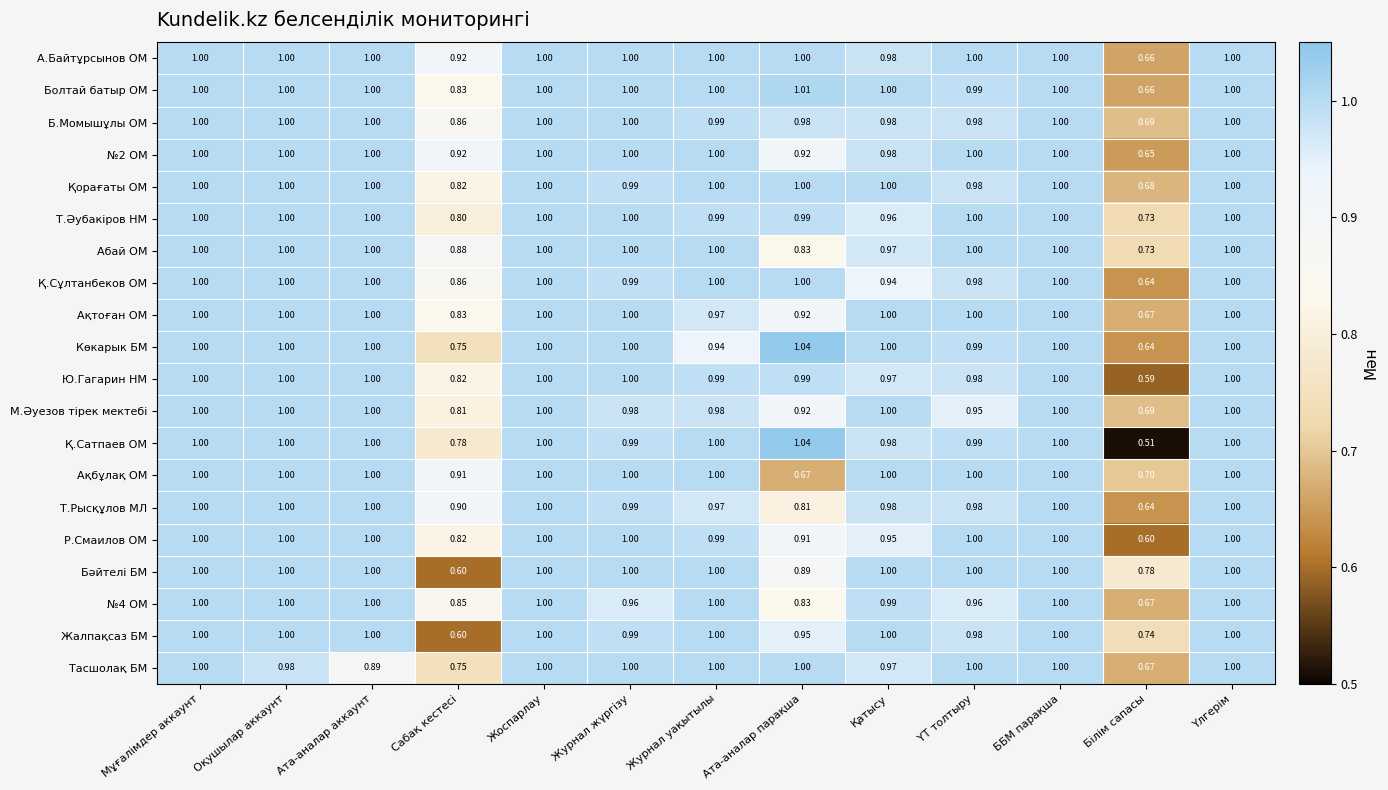

Between Жоспарлау and ҮТ толтыру, which series saw the biggest shift?

М.Әуезов тірек мектебі